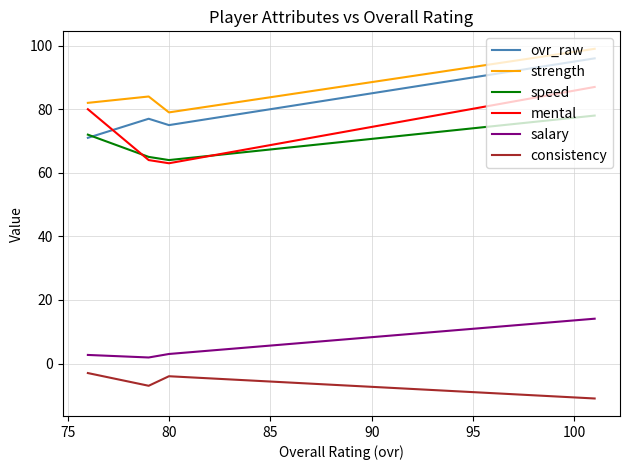

What is the sum of all ovr_raw values?

319.0